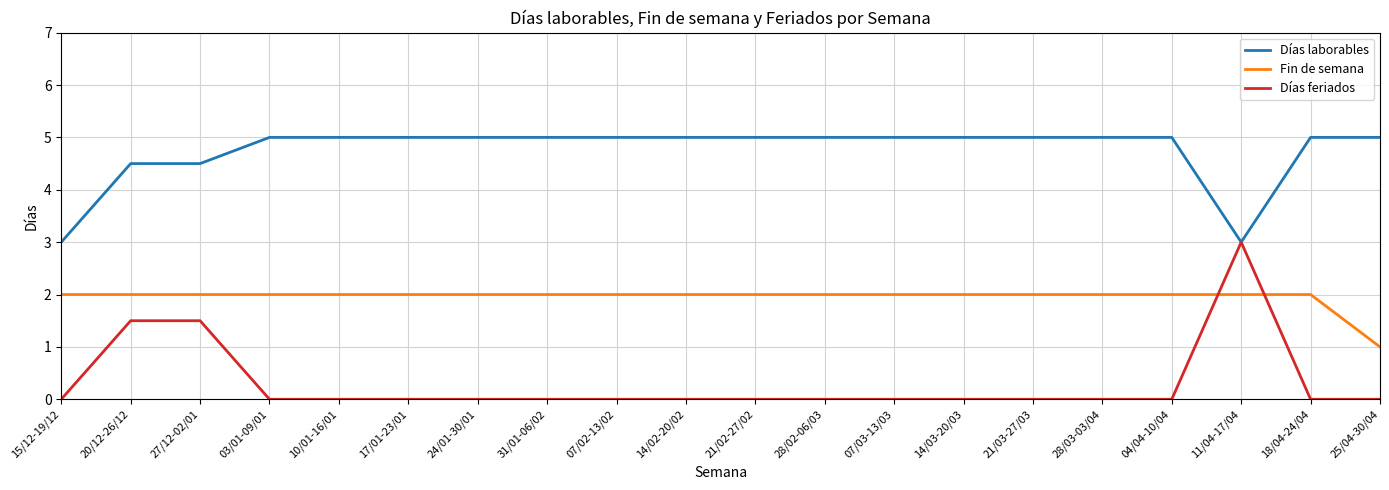

True or false: Días feriados has more than 0 interior local peaks.

True